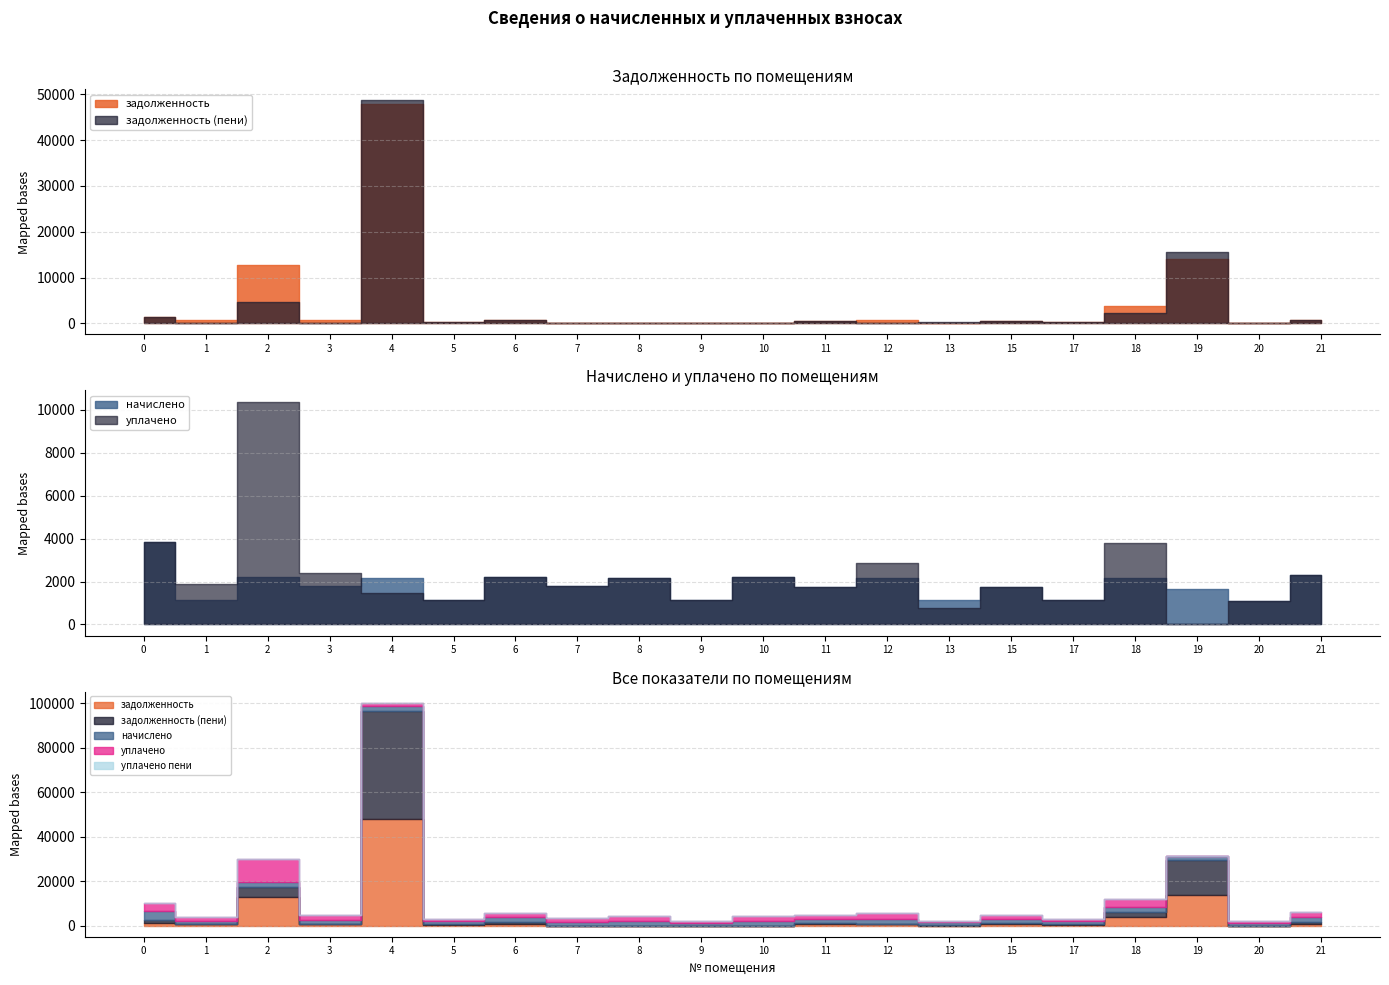

What is the difference between the second highest and minimum values in the уплачено пени series?

3.3